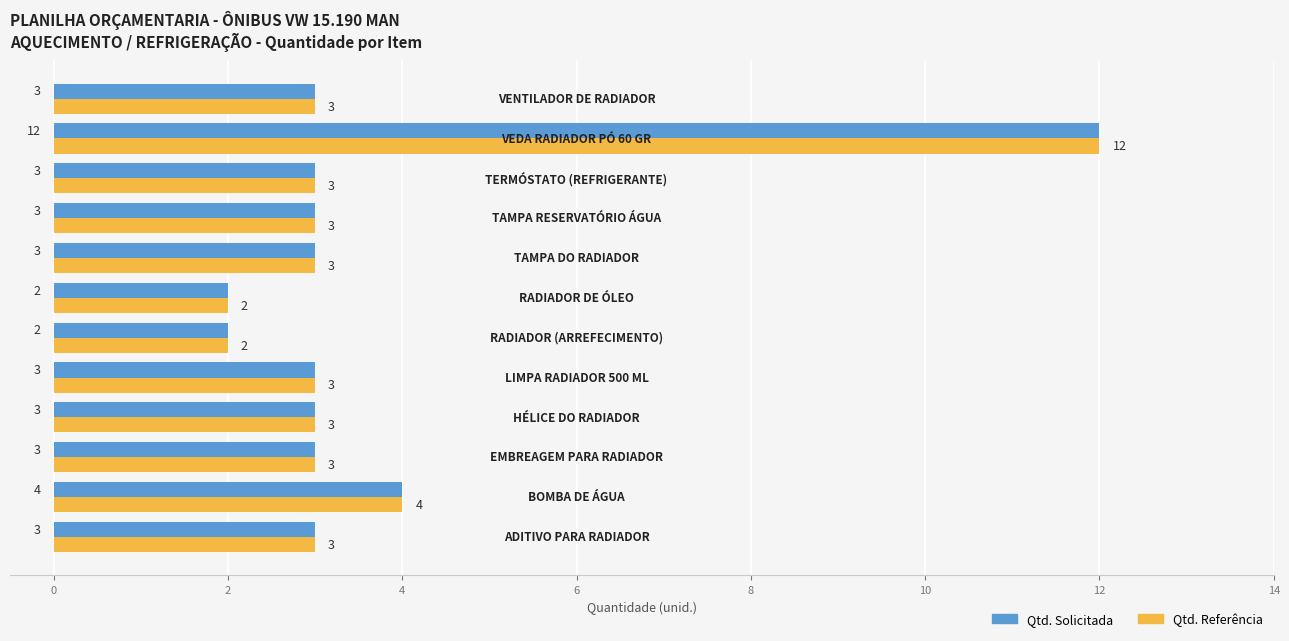

Count the Qtd. Referência values in the range 3 to 4.

9